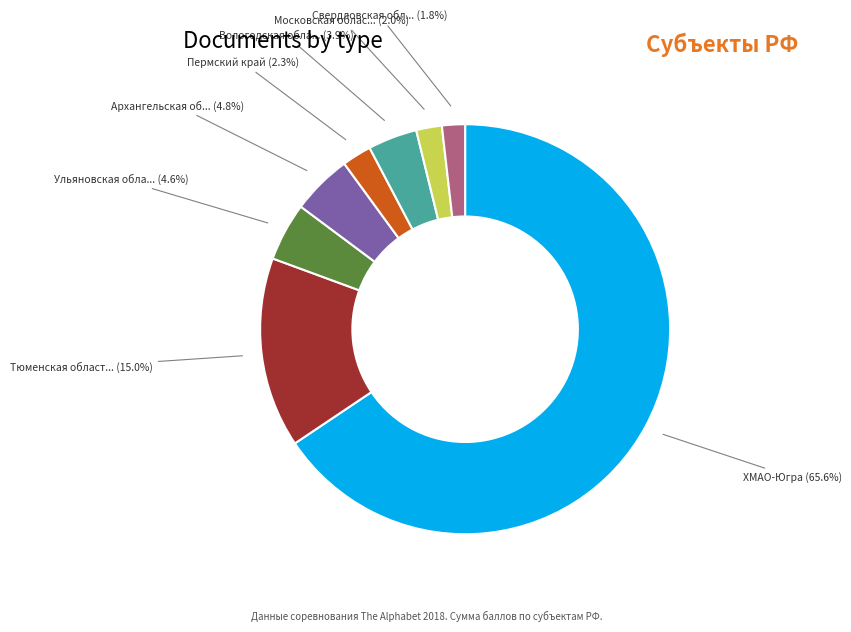

How many segments does this pie chart have?

8